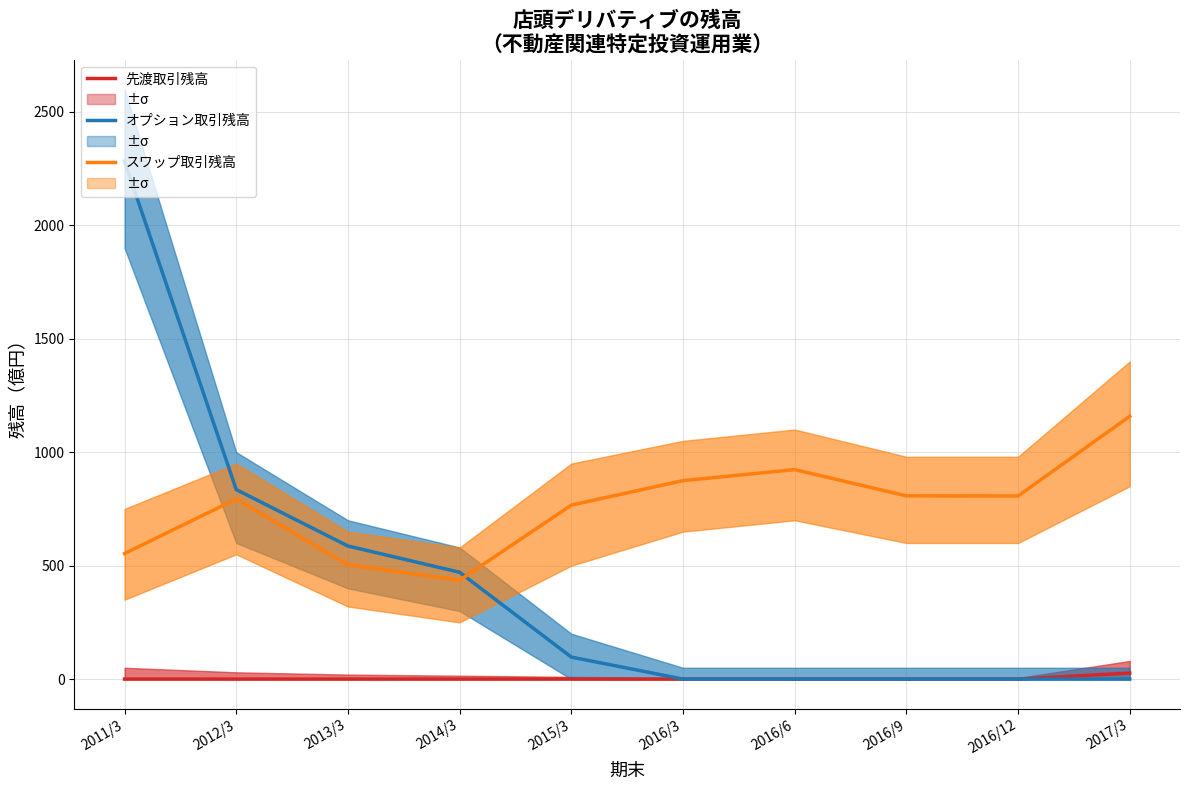

Rank the series by their average value, from lowest to highest.

先渡取引残高, オプション取引残高, スワップ取引残高